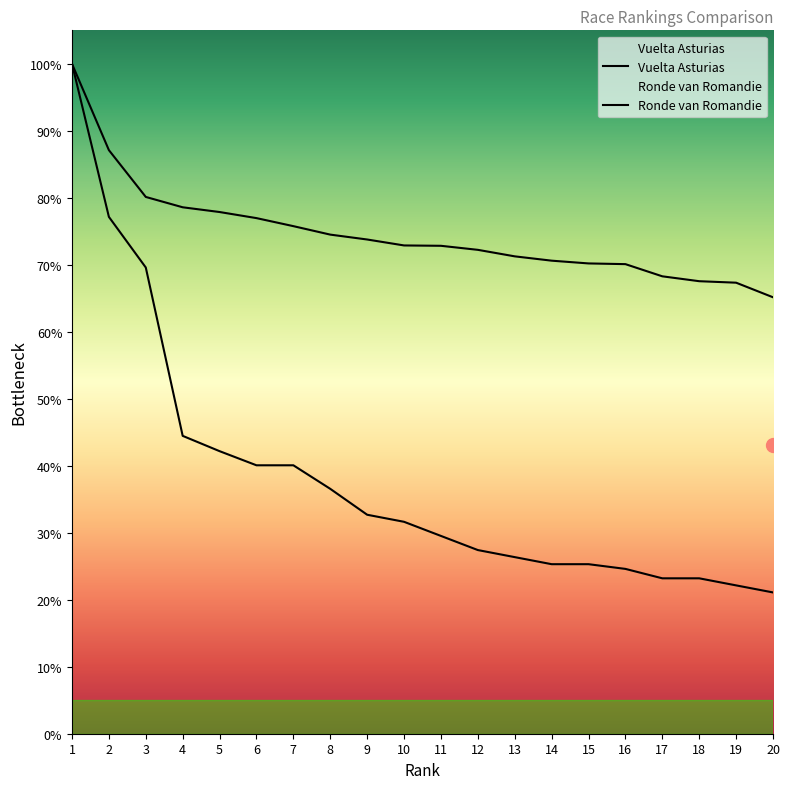

How many data points in Ronde van Romandie Total are less than 72?

8